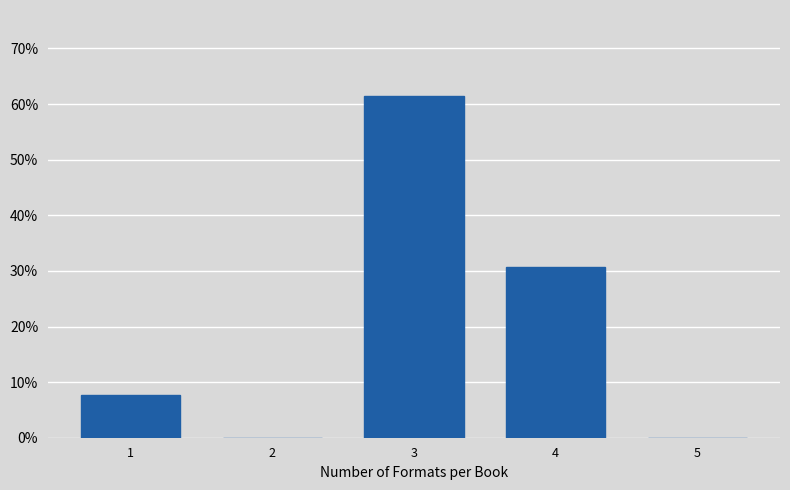

Reading left to right, extract all data points from this chart.

1=7.7	2=0.0	3=61.5	4=30.8	5=0.0